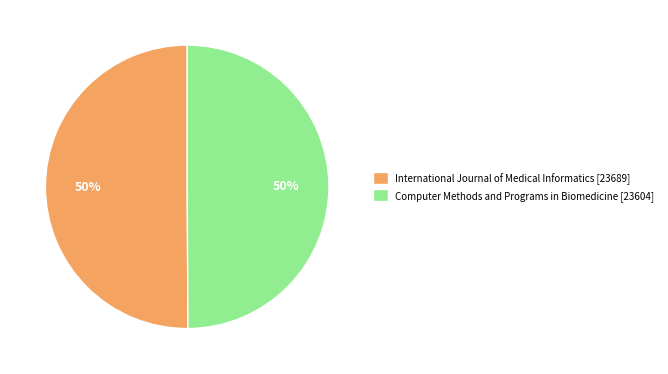

Do International Journal of Medical Informatics [23689] and Computer Methods and Programs in Biomedicine [23604] together represent more than half of the pie?

Yes